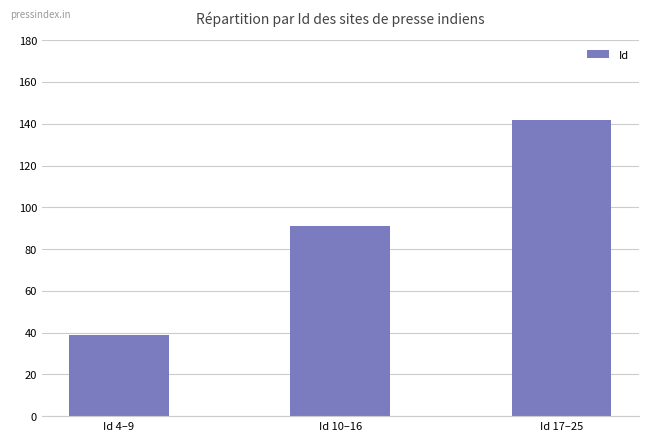

What is the minimum value shown in the chart?

39